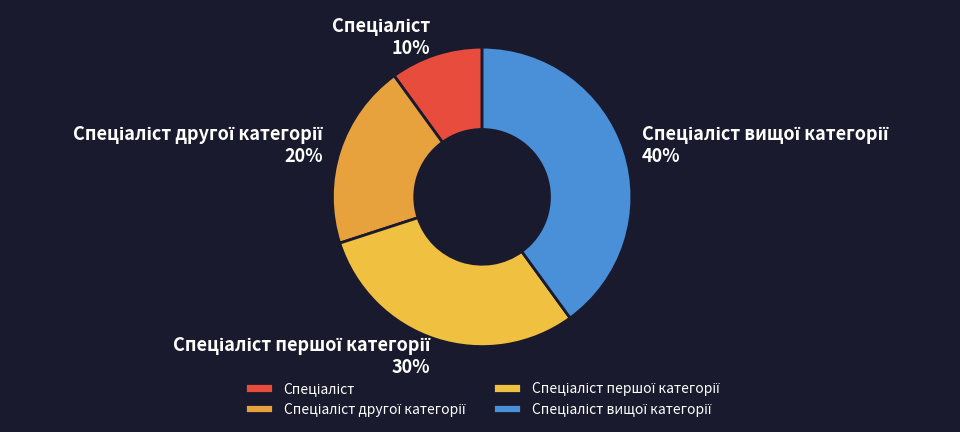

To the nearest percent, what is the average slice percentage?

25%